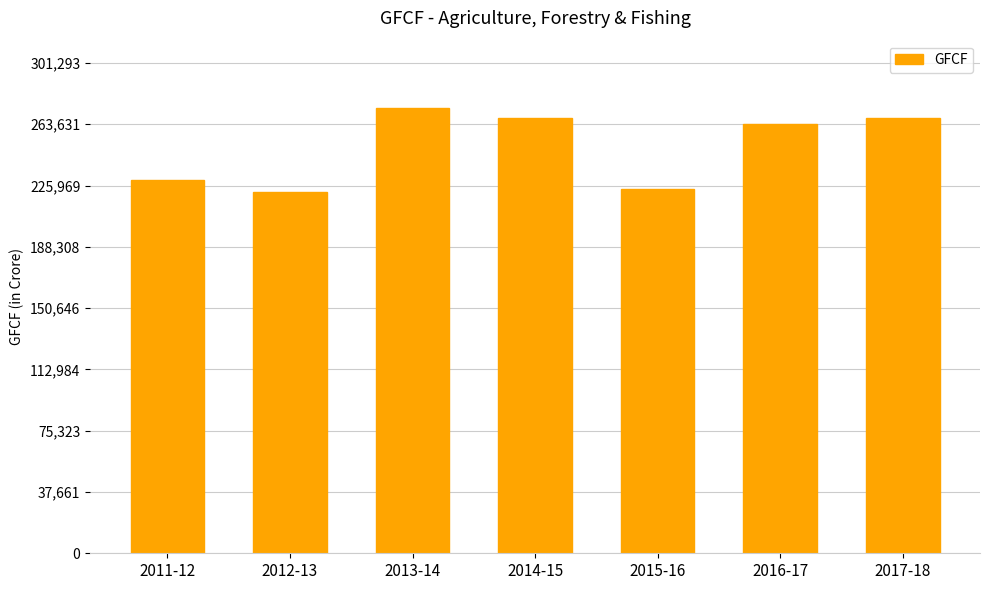

What is the label of the 7th bar from the left?

2017-18